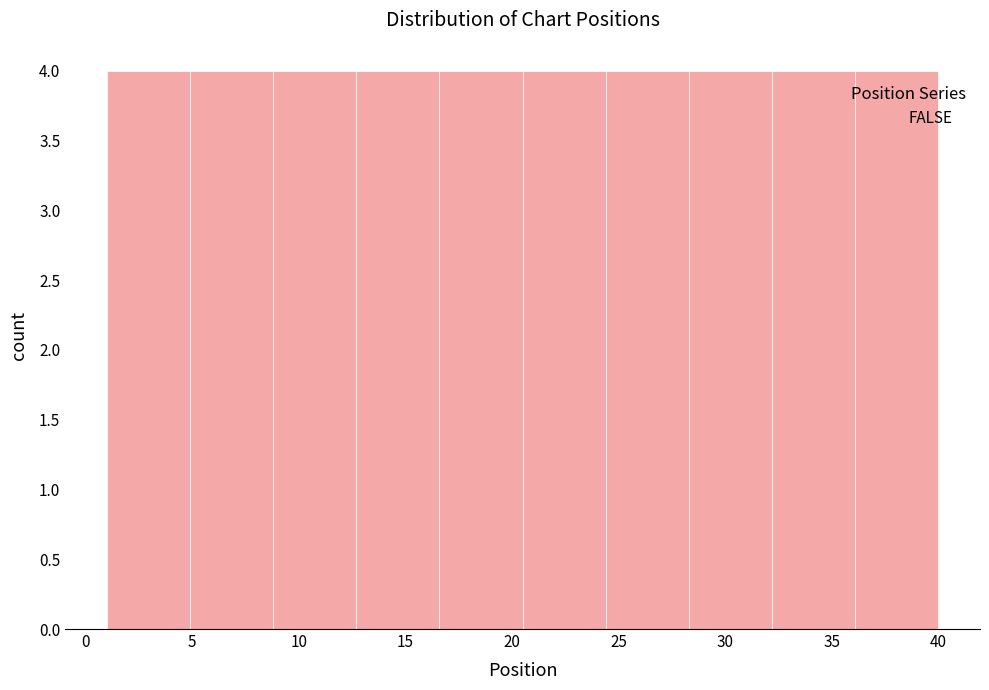

Reading left to right, transcribe this chart: for each bar, give the range it covers on the x-axis and its height. Neither the bar edges nor the heights are printed on the chart, so give them approximately, as read against the axes.

1.0 to 4.9: 4
4.9 to 8.8: 4
8.8 to 12.7: 4
12.7 to 16.6: 4
16.6 to 20.5: 4
20.5 to 24.4: 4
24.4 to 28.3: 4
28.3 to 32.2: 4
32.2 to 36.1: 4
36.1 to 40.0: 4